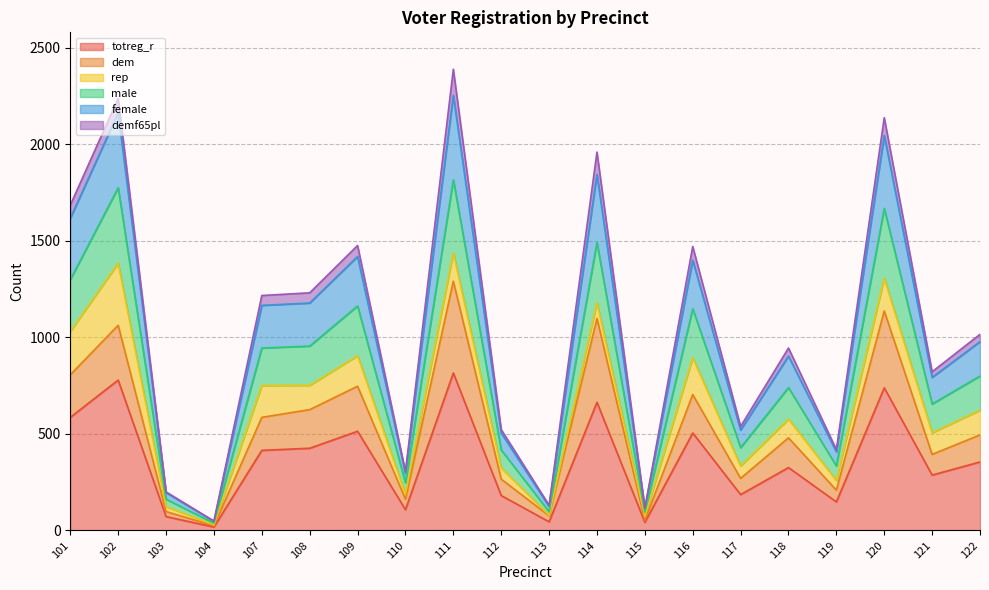

How many lines are shown in the chart?

6